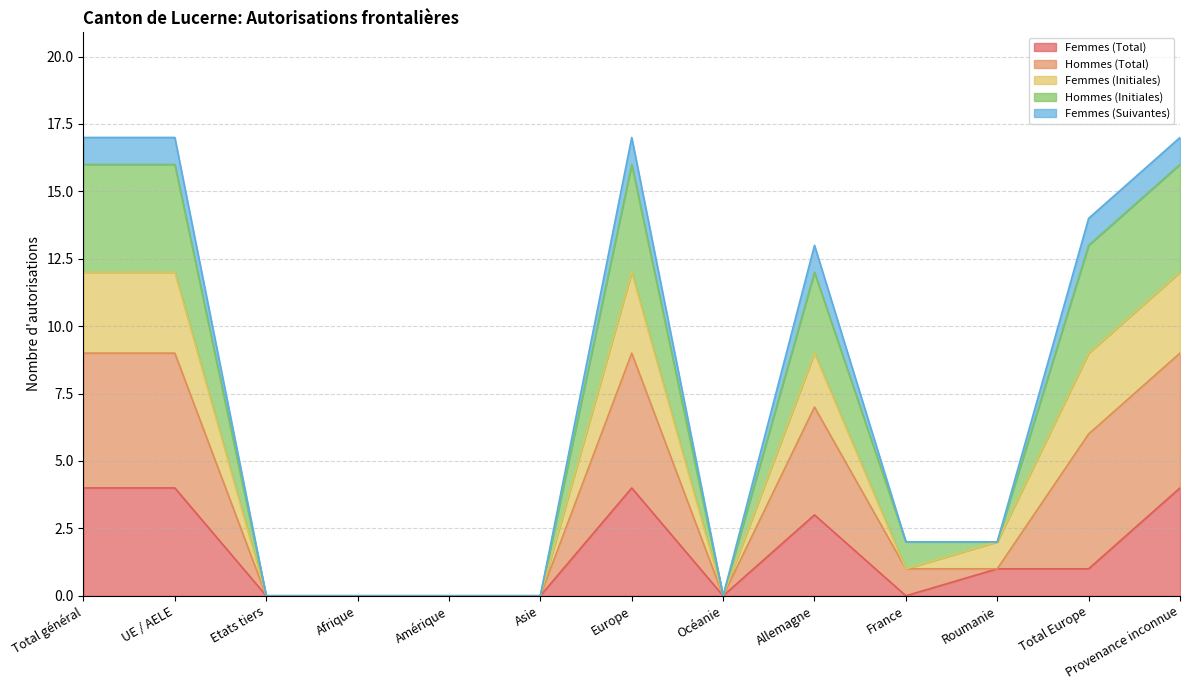

True or false: Femmes (Total) and Hommes (Initiales) intersect in this chart.

False